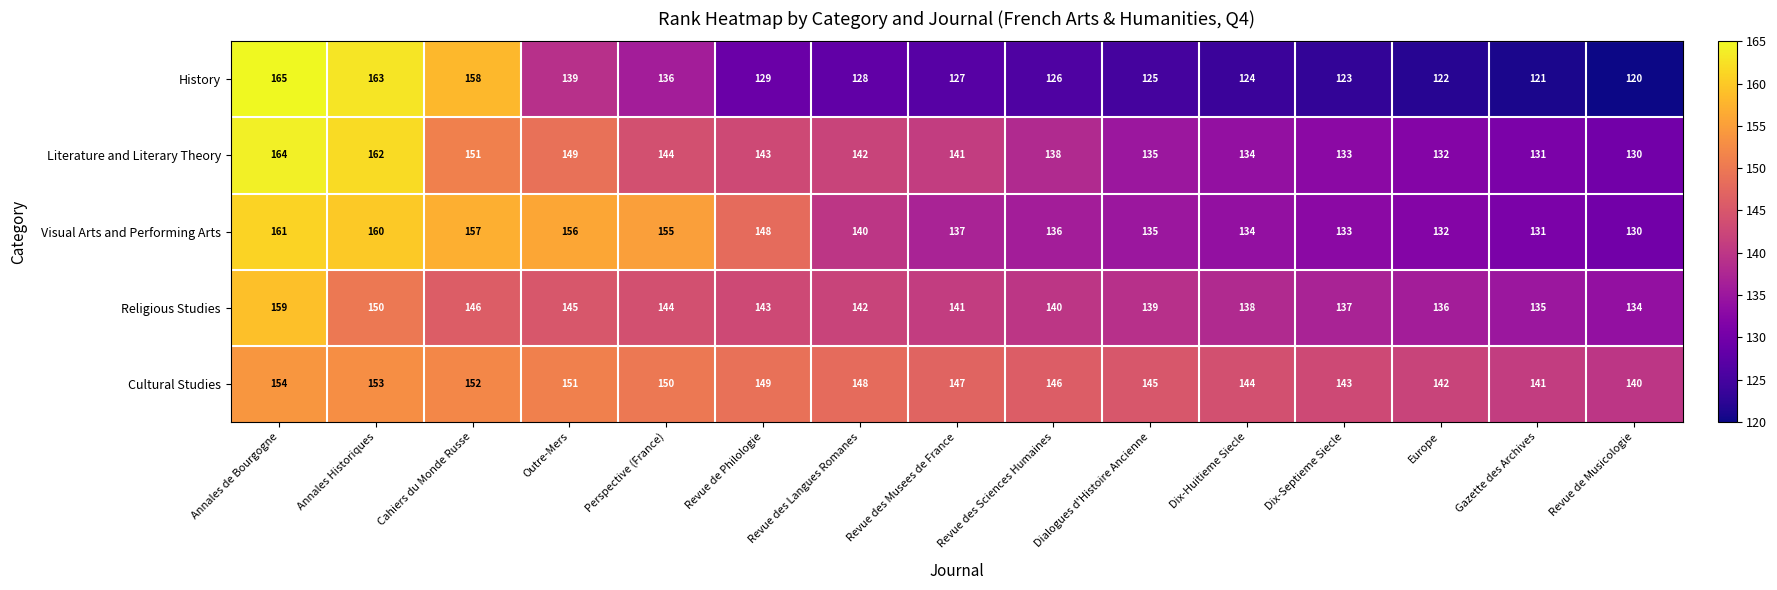

Which series has the widest spread of values?

History